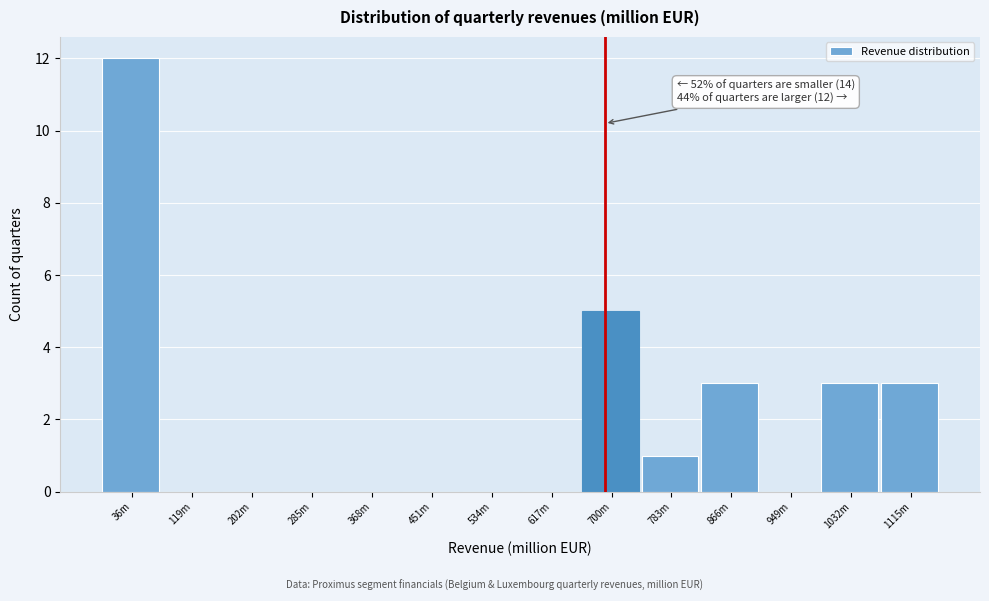

Reading left to right, list all the values displayed in this chart.

36m=12	119m=0	202m=0	285m=0	368m=0	451m=0	534m=0	617m=0	700m=5	783m=1	866m=3	949m=0	1032m=3	1115m=3